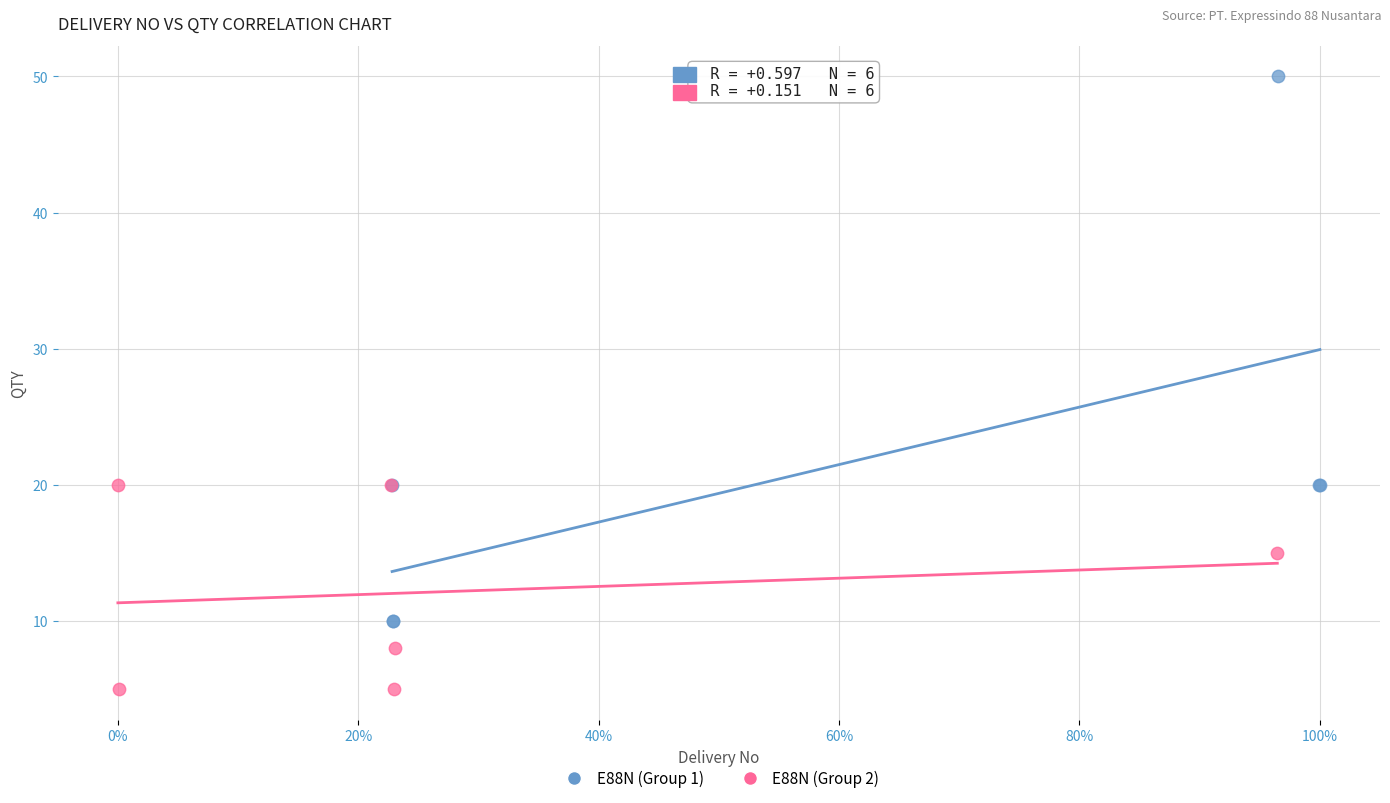

Which series contains the lowest Y value?

E88N (Group 2)